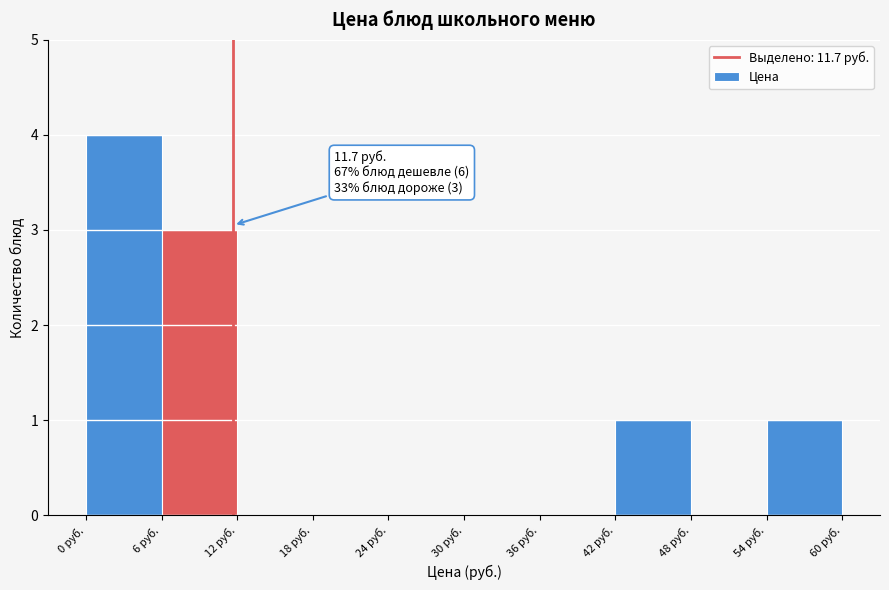

Which range on the x-axis has the tallest bar?

0 to 6